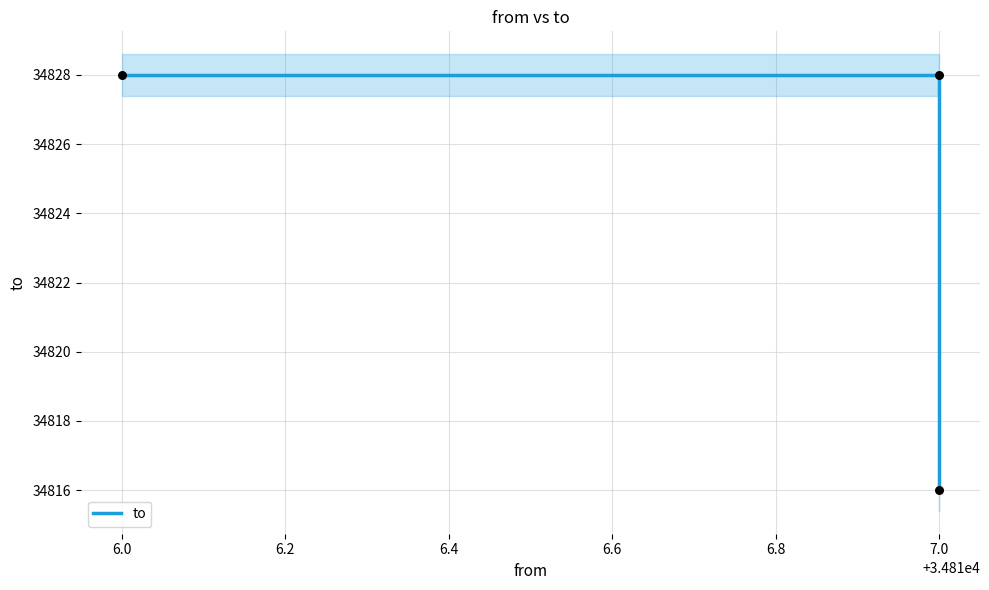

Between 6.0 and 7.0, which is larger?

6.0